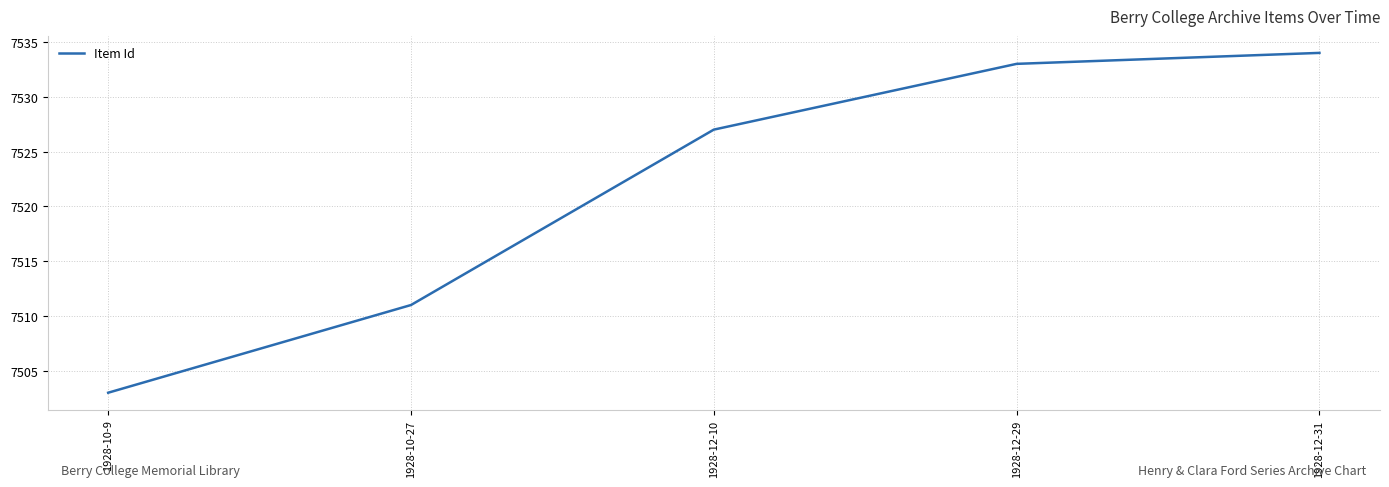

What is the change in value from 1928-12-10 to 1928-12-31?

+7